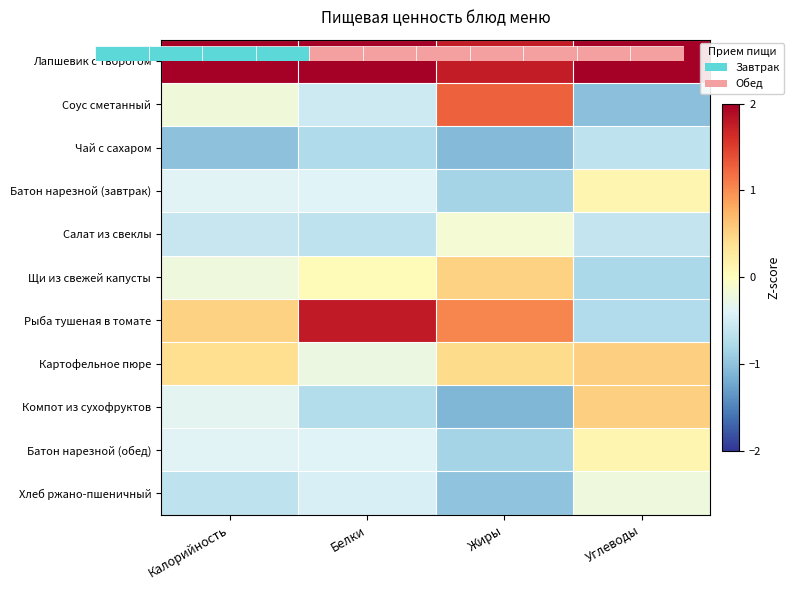

Count the number of data series in this chart.

11